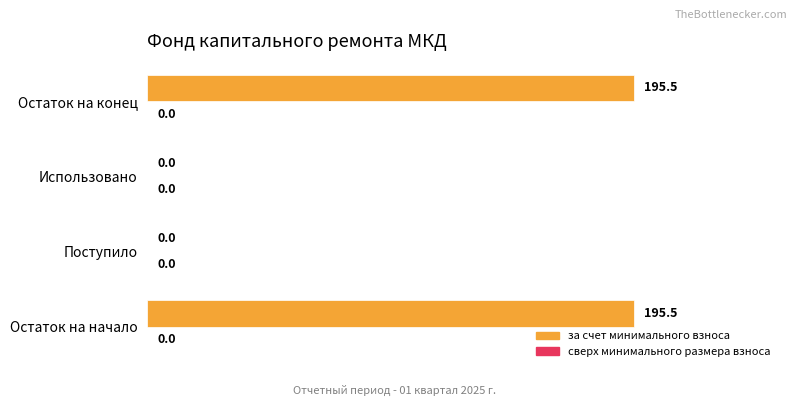

What is the maximum value shown in the chart?

195.5